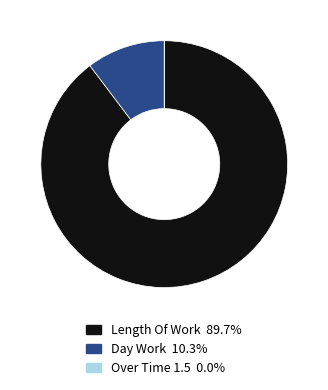

Is there a majority slice in this chart?

Yes